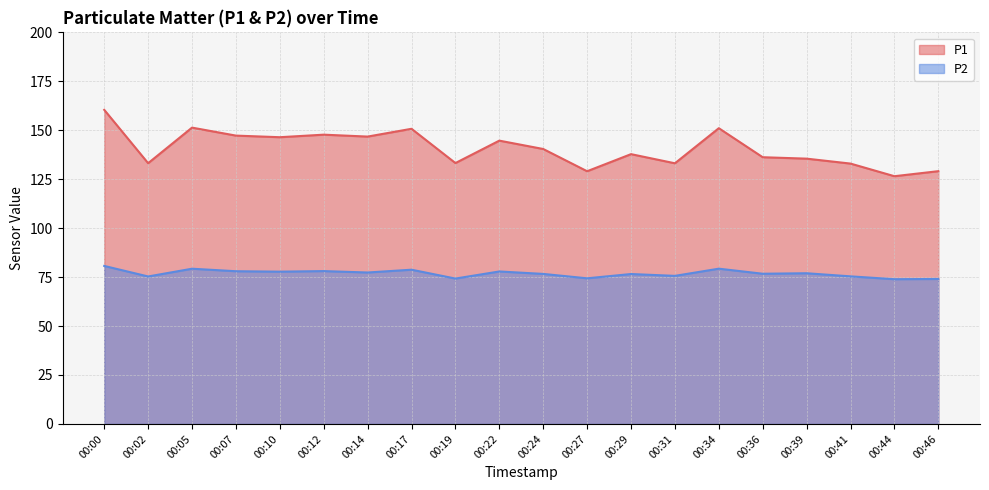

What is the approximate value of P1 at 00:07?

147.3